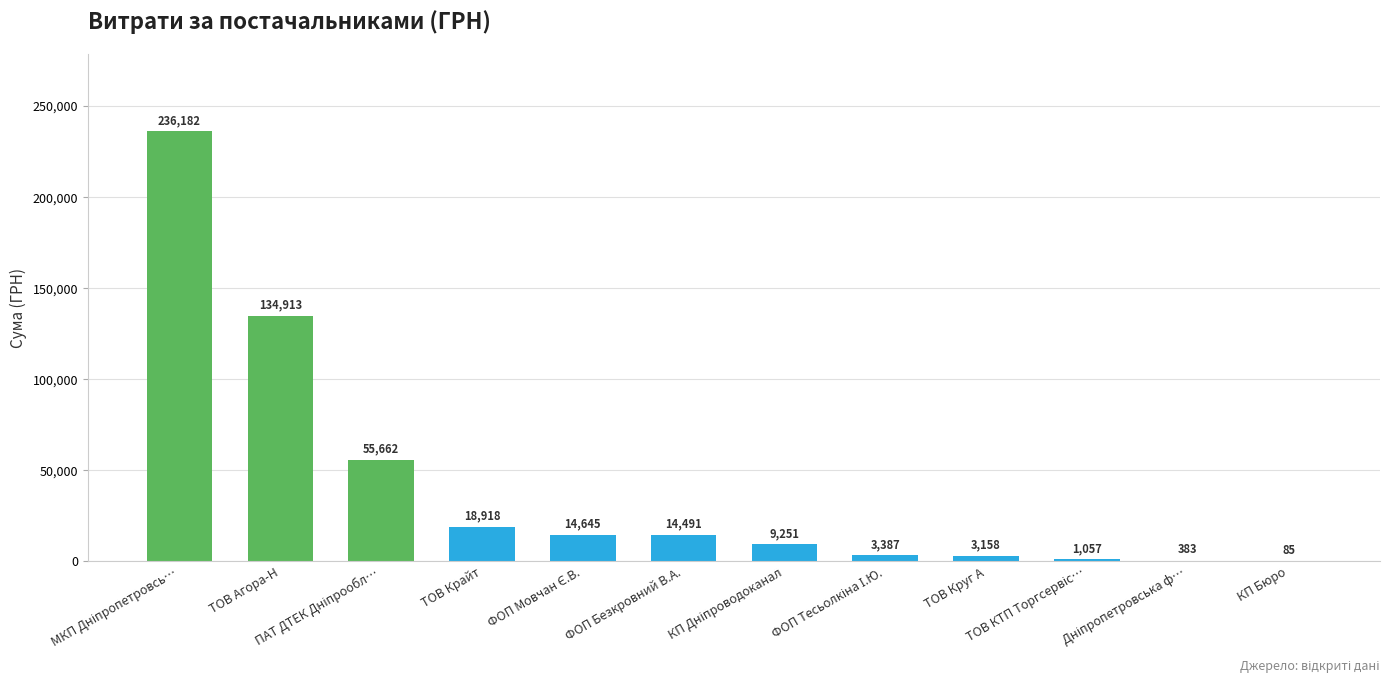

Where is the data nearest to the value 118133?

ТОВ Агора-Н